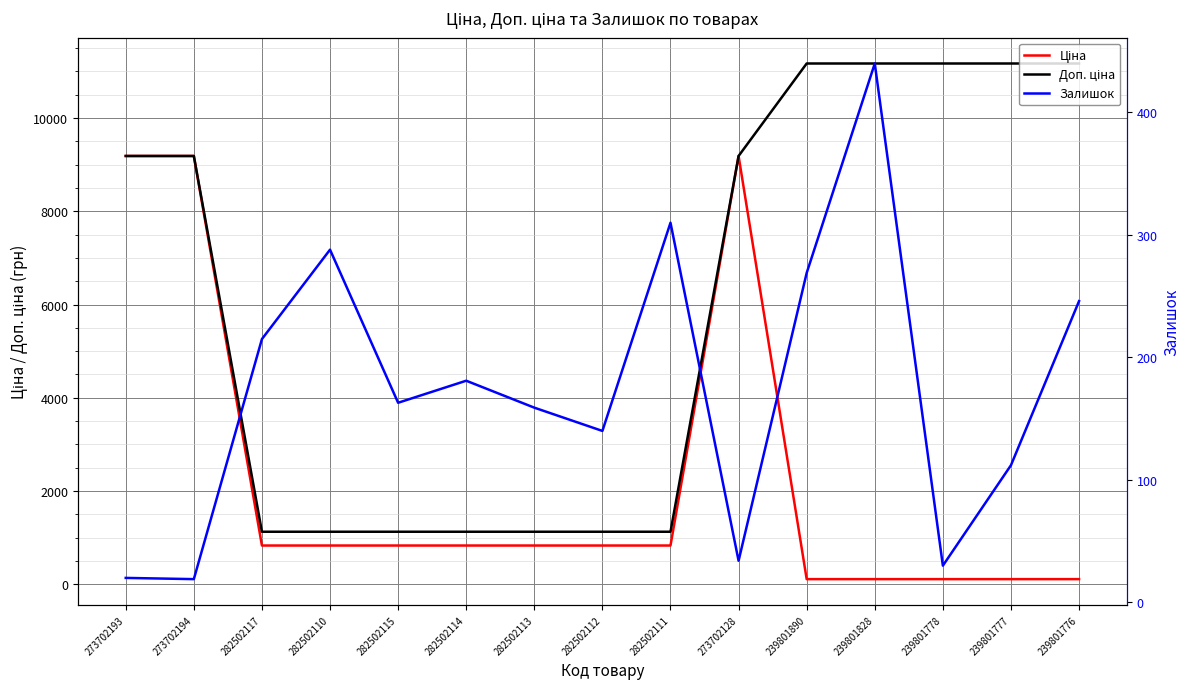

What is the spread (max minus min) of values at 282502114?

947.0